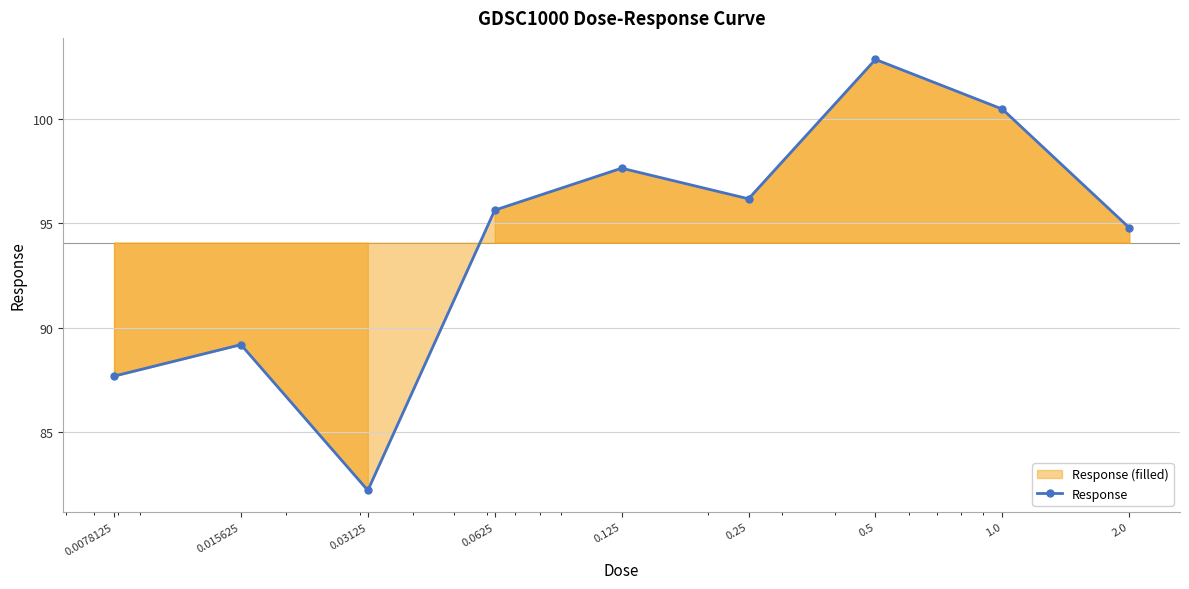

What is the maximum value shown in the chart?

102.9